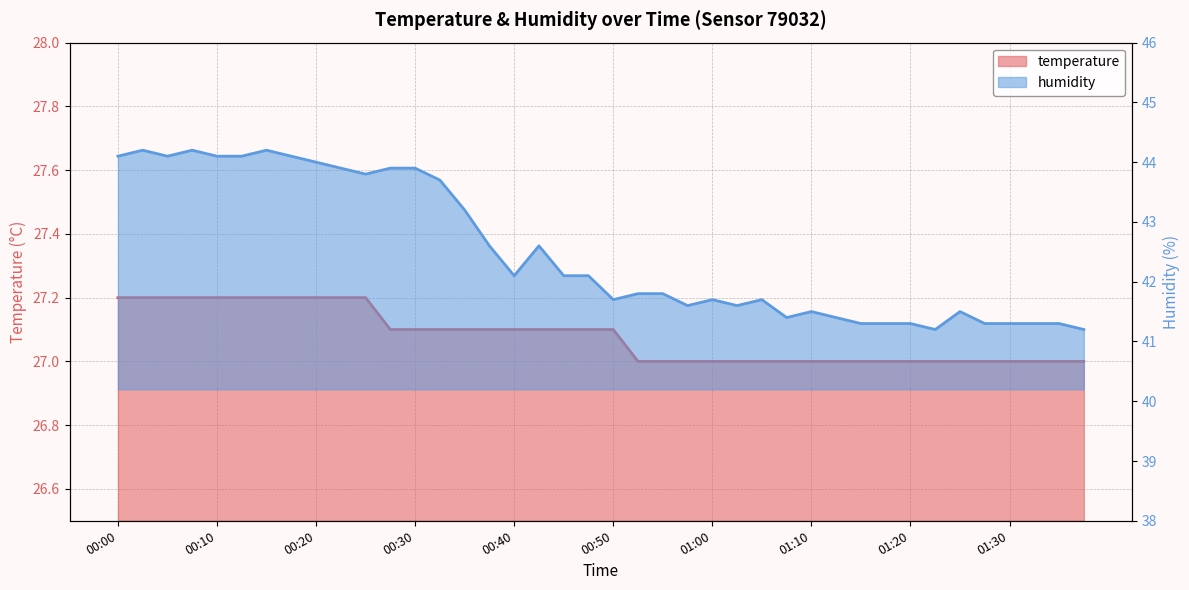

Does the chart display data point markers on the line(s)?

No